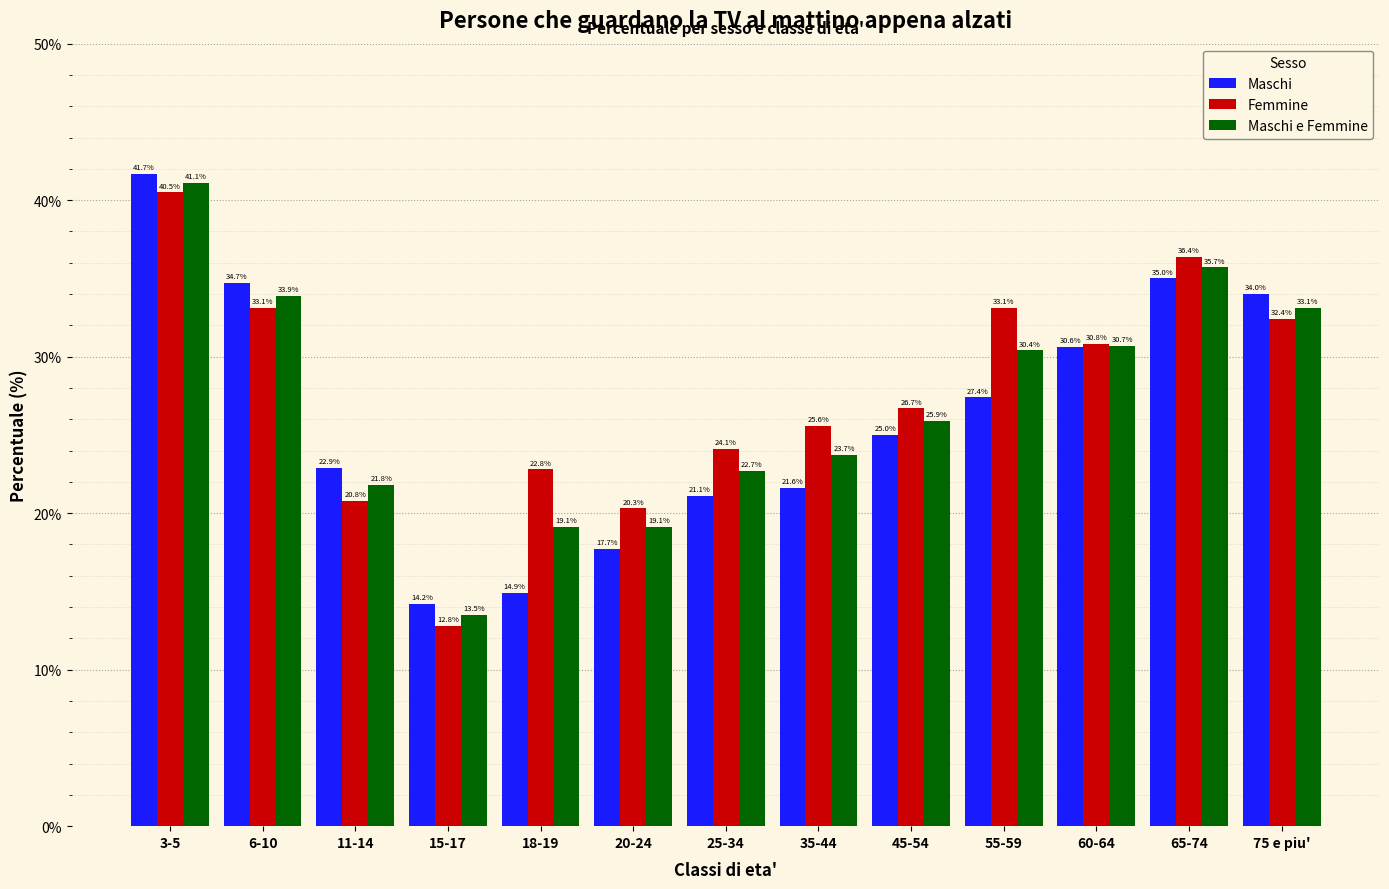

Reading right to left, extract all data points from this chart.

Maschi: 75 e piu'=34.0	65-74=35.0	60-64=30.6	55-59=27.4	45-54=25.0	35-44=21.6	25-34=21.1	20-24=17.7	18-19=14.9	15-17=14.2	11-14=22.9	6-10=34.7	3-5=41.7
Femmine: 75 e piu'=32.4	65-74=36.4	60-64=30.8	55-59=33.1	45-54=26.7	35-44=25.6	25-34=24.1	20-24=20.3	18-19=22.8	15-17=12.8	11-14=20.8	6-10=33.1	3-5=40.5
Maschi e Femmine: 75 e piu'=33.1	65-74=35.7	60-64=30.7	55-59=30.4	45-54=25.9	35-44=23.7	25-34=22.7	20-24=19.1	18-19=19.1	15-17=13.5	11-14=21.8	6-10=33.9	3-5=41.1